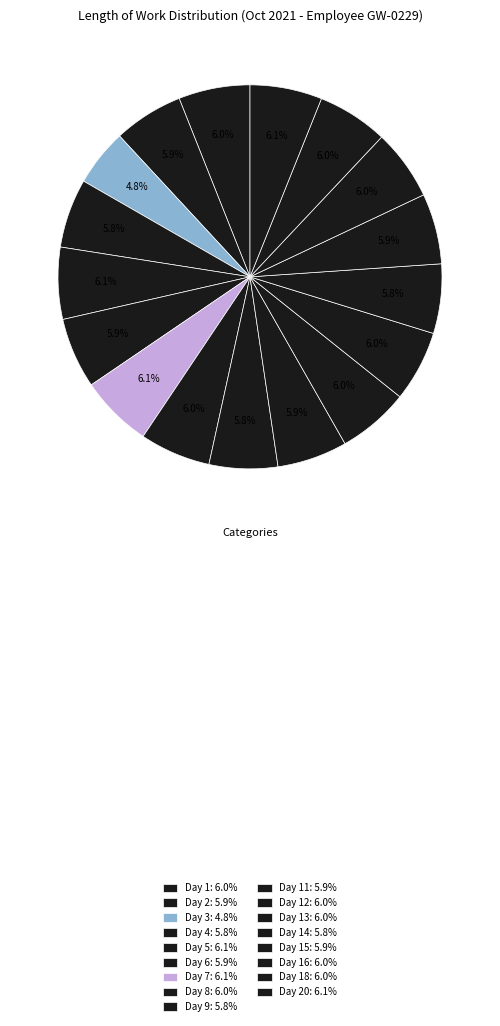

Which category has the biggest portion of the pie?

Day 7